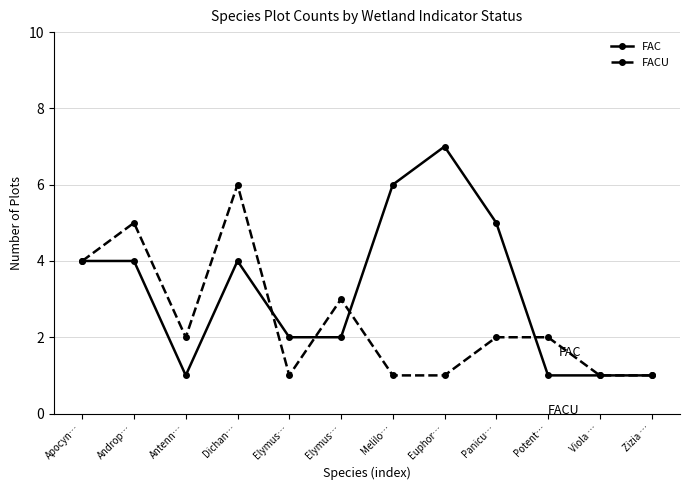

What is the difference between the FAC values at Elymus… and Androp…?

2